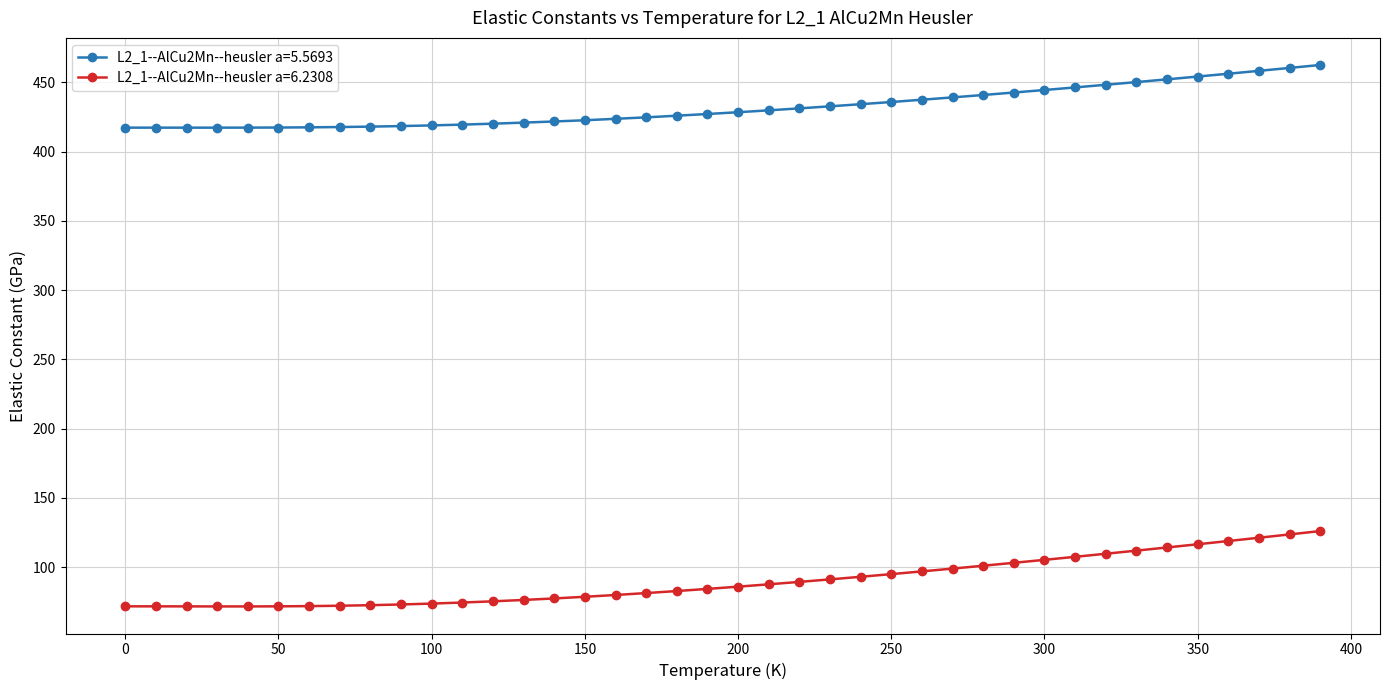

Rank the series by their maximum value, from highest to lowest.

L2_1--AlCu2Mn--heusler a=5.5693, L2_1--AlCu2Mn--heusler a=6.2308